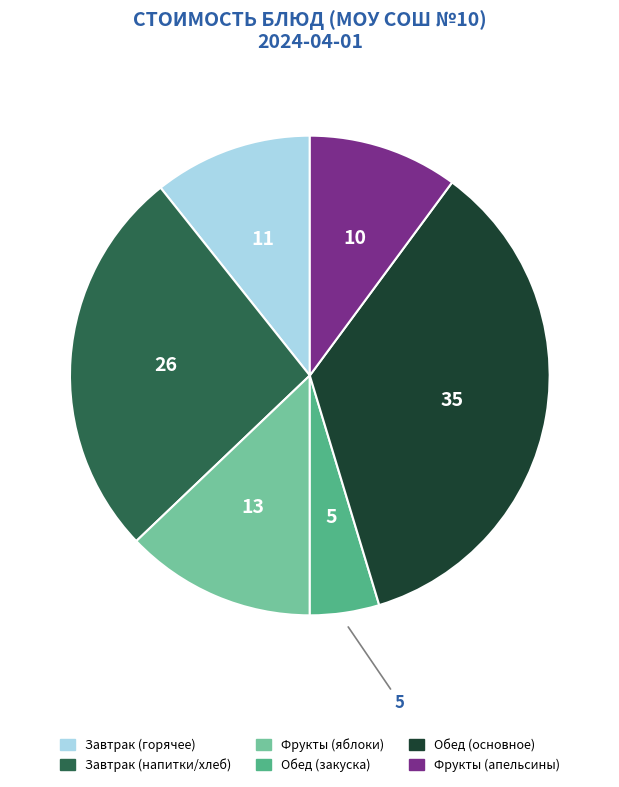

Is there any slice that represents more than half of the pie?

No